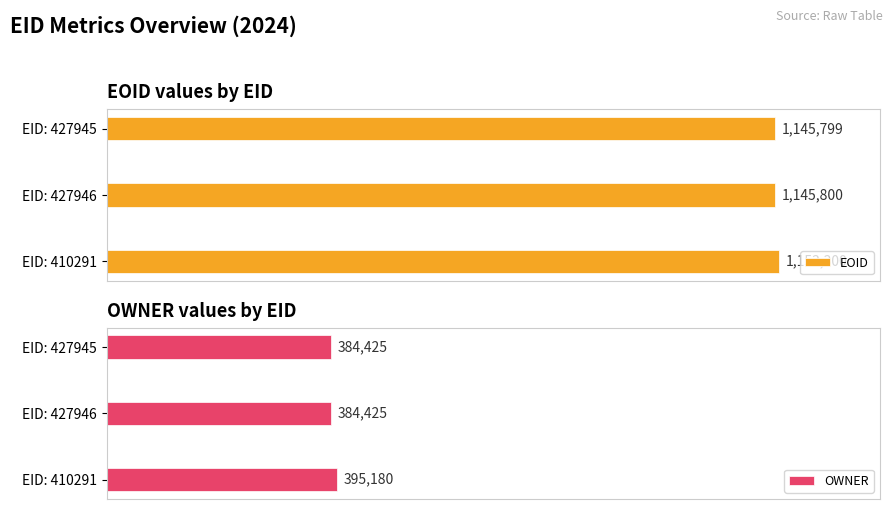

How many OWNER values are between 384425 and 395180?

3